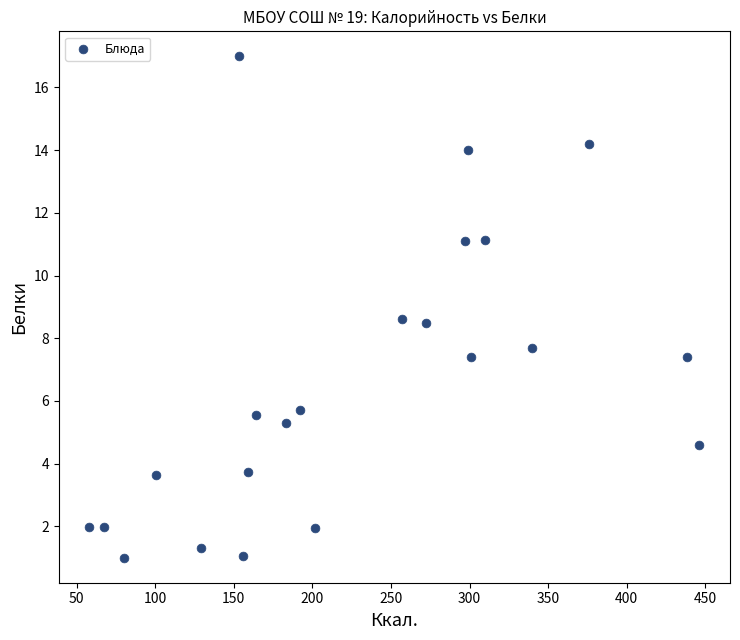

What Y value in the scatter plot is closest to 8?

7.7